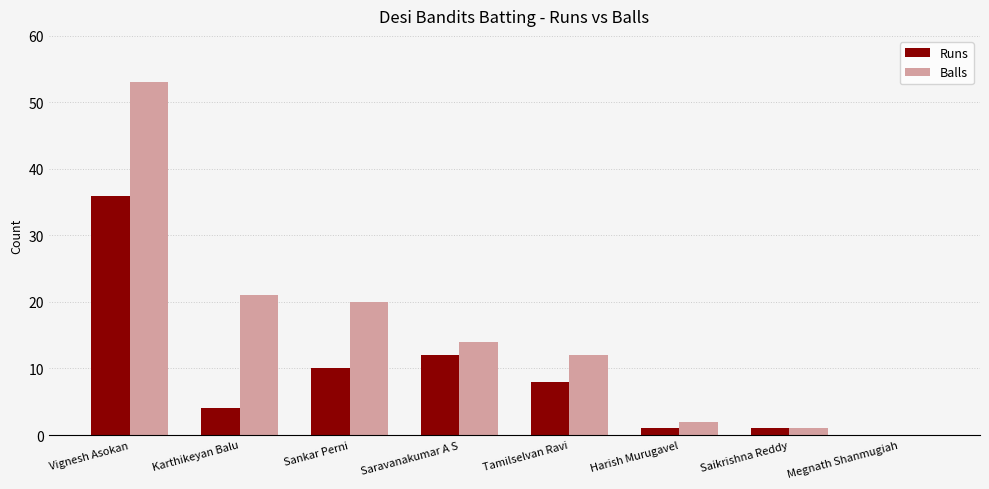

Does the chart contain stacked bars?

No